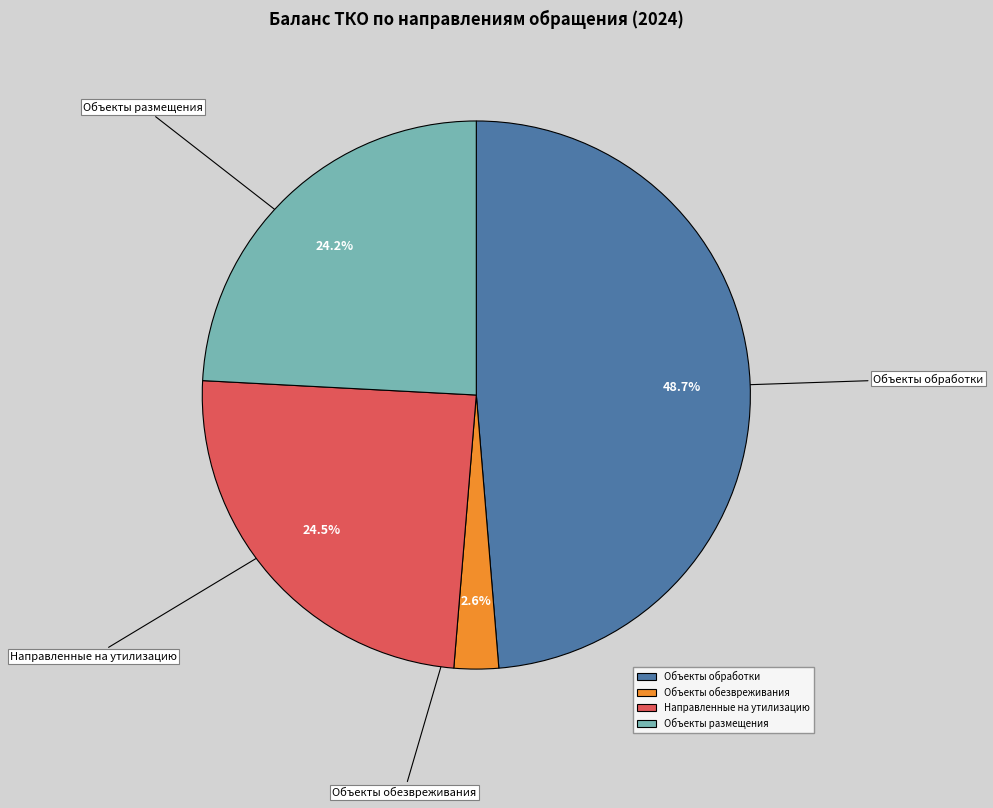

Which category has the smallest portion of the pie?

Объекты обезвреживания